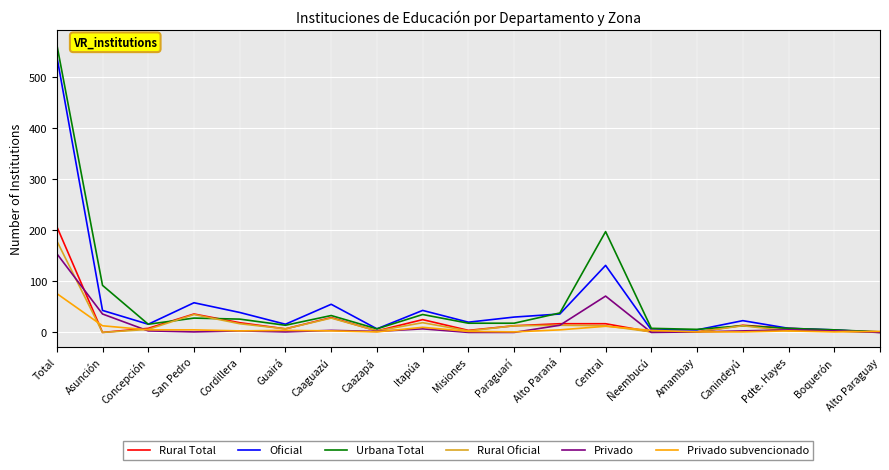

What is the maximum value for Privado subvencionado?

76